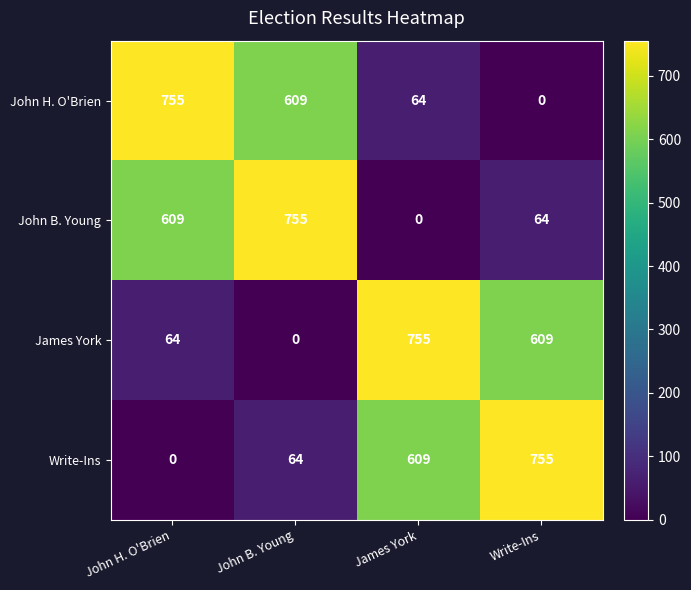

Where is John B. Young nearest to the value 377?

John H. O'Brien